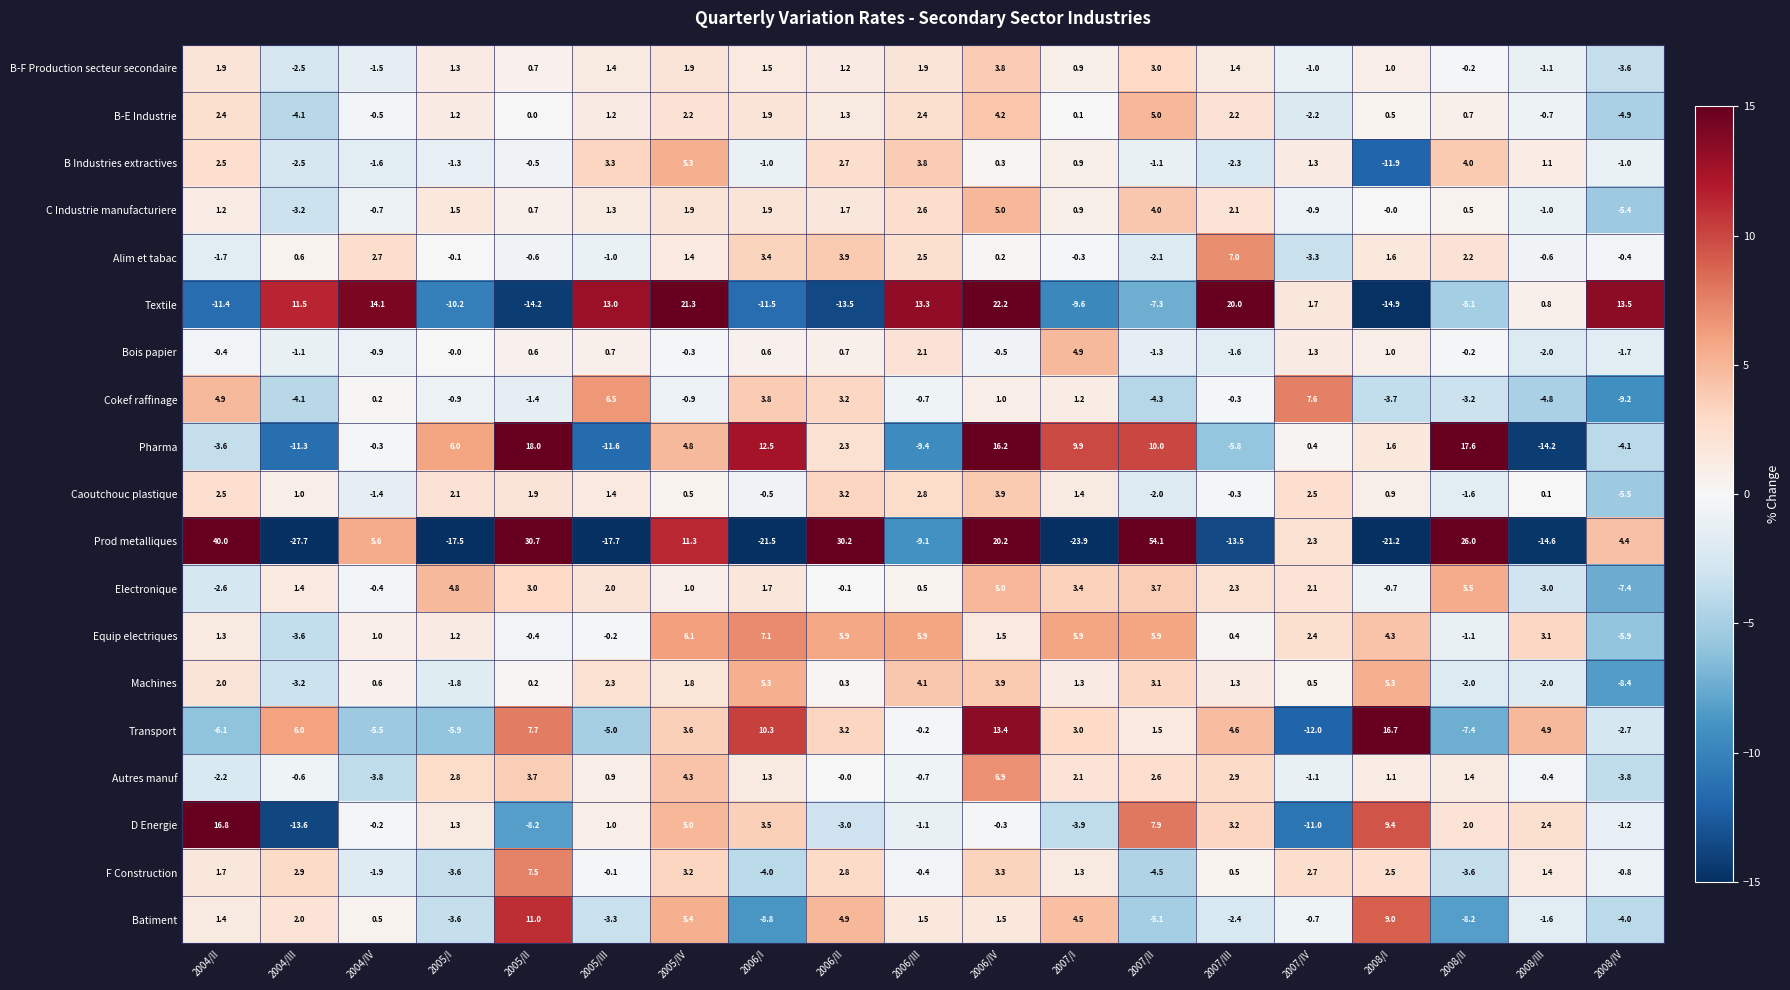

At which label does C Industrie manufacturiere first exceed 1?

2004/II